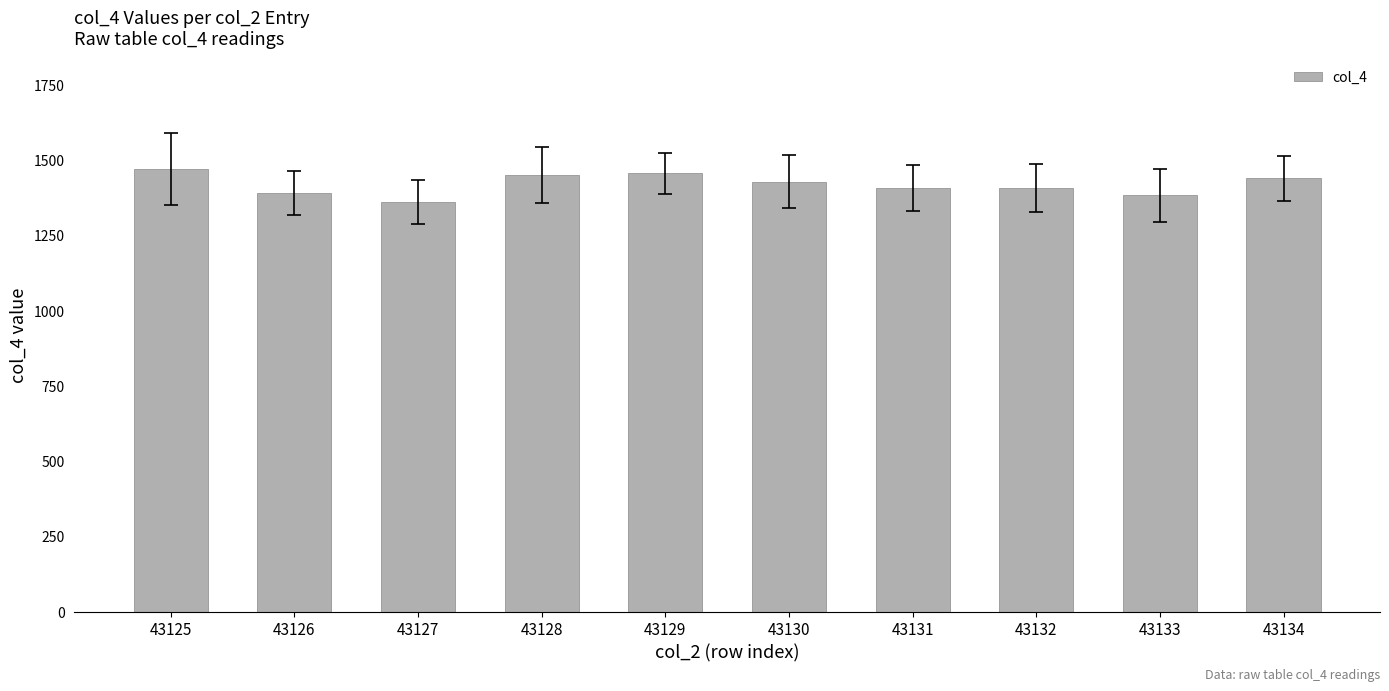

True or false: the data shows 2032 at 43126.

False